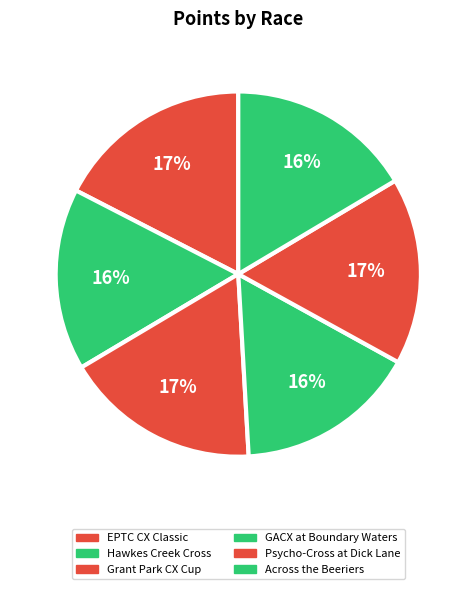

How many segments does this pie chart have?

6